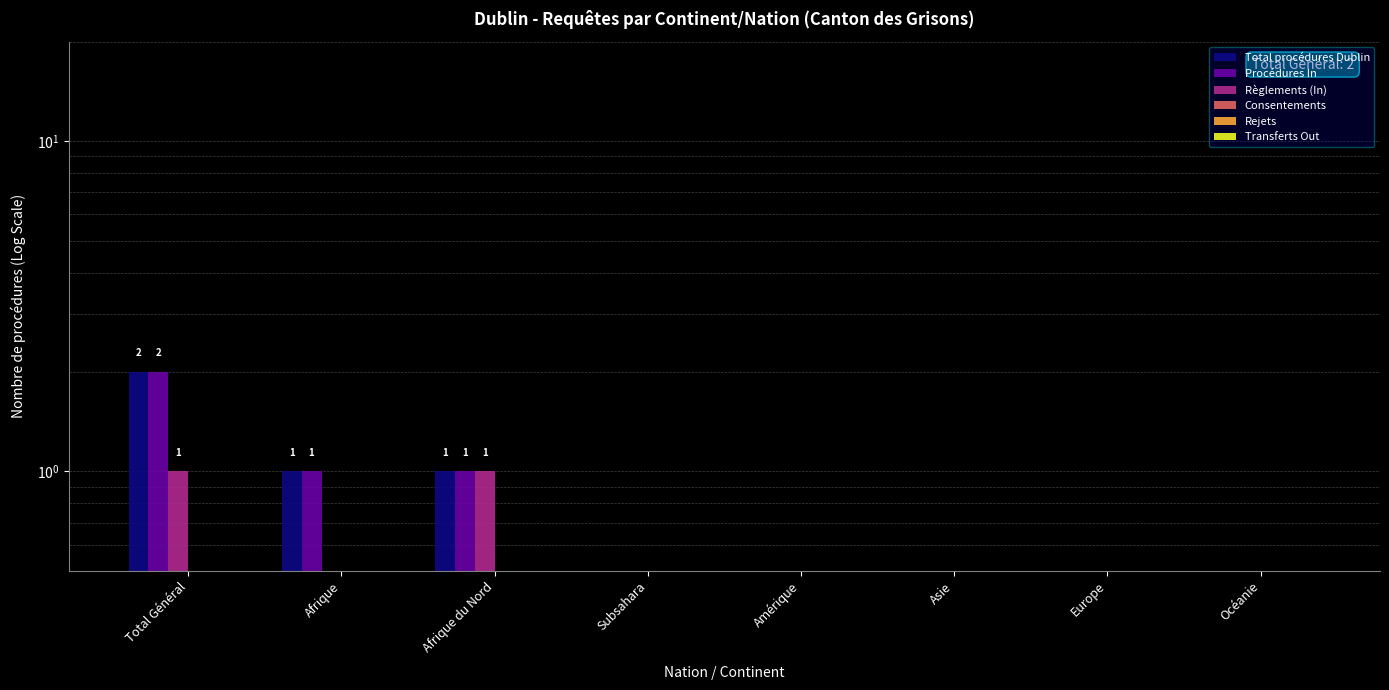

The Procédures In series shows 0.1 at Amérique. True or false?

True